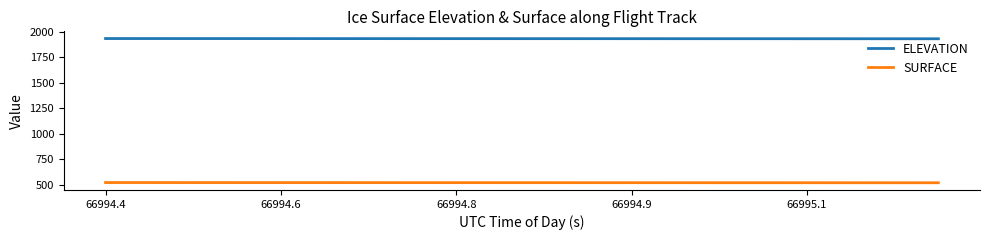

True or false: SURFACE and ELEVATION intersect in this chart.

False